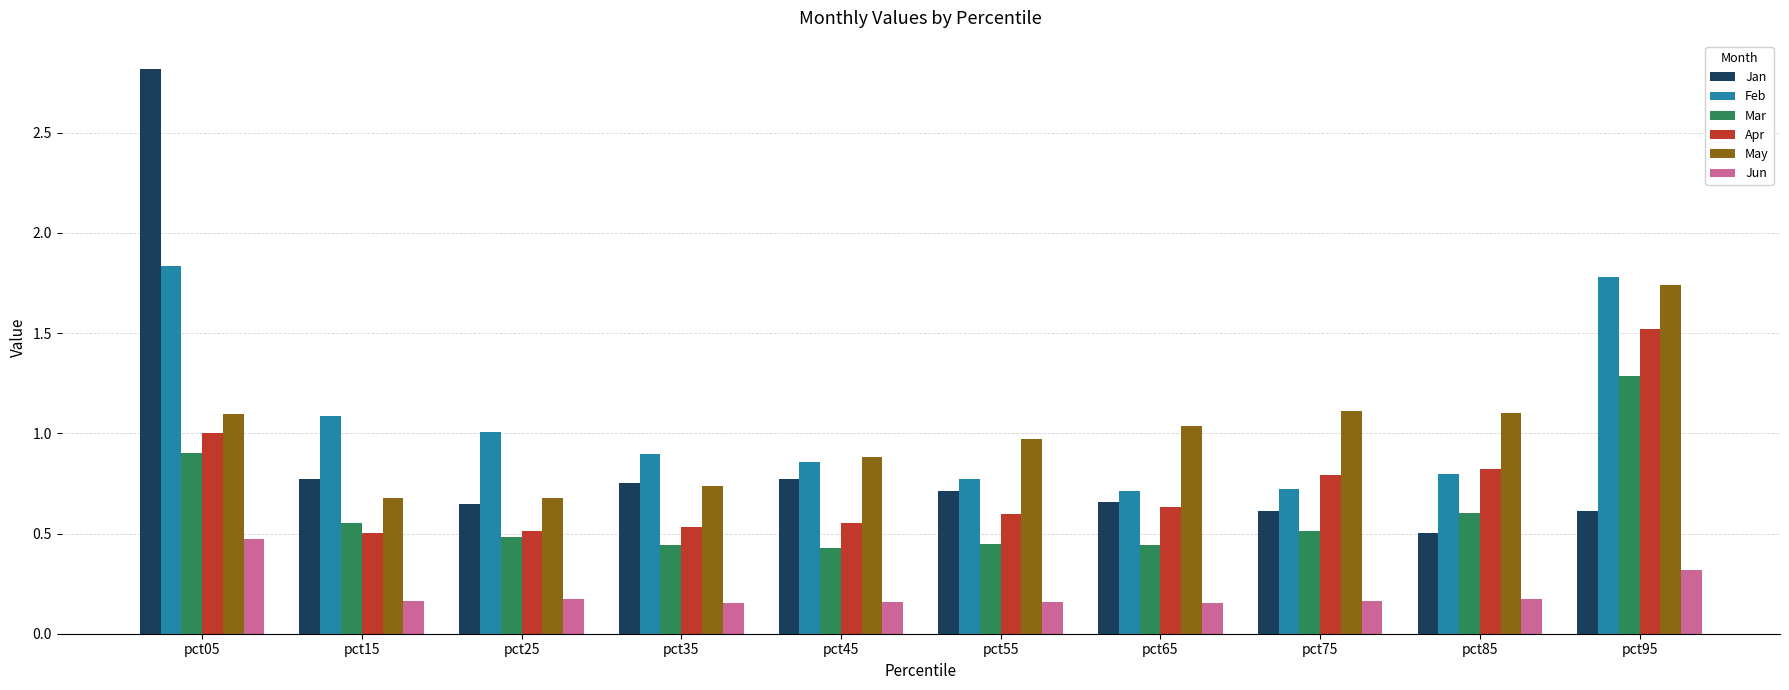

What is the sum of the Jan values at pct45 and pct95?

1.4